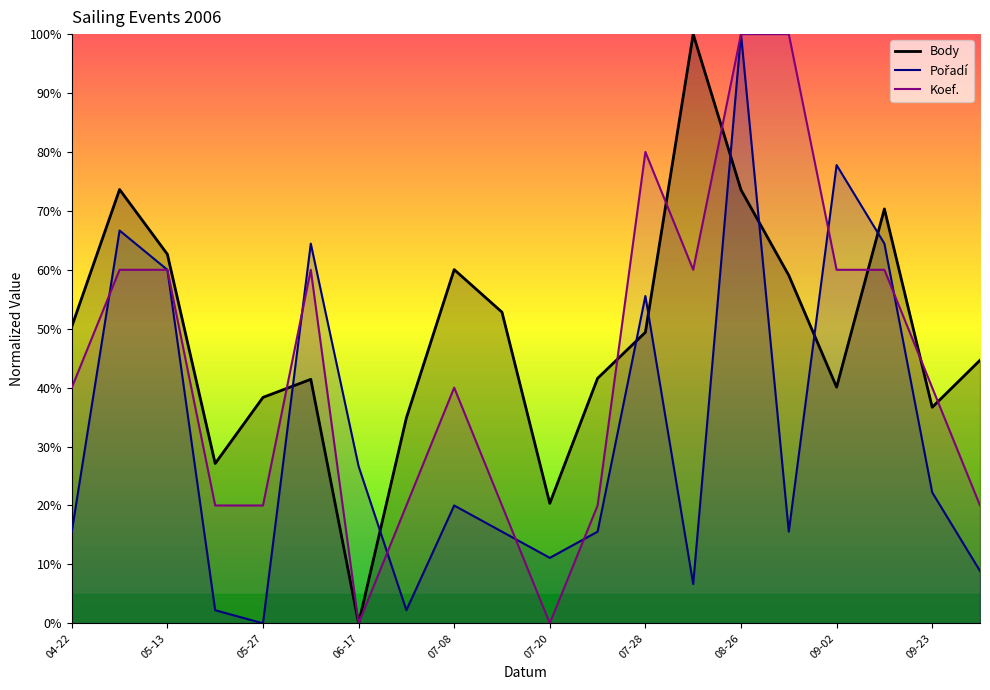

Reading left to right, extract all data points from this chart.

Body: 50.4	73.6	62.6	27.1	38.3	41.4	0.0	34.9	60.0	52.8	20.4	41.6	49.4	100.0	73.6	59.1	40.1	70.3	36.7	44.7
Pořadí: 15.6	66.7	60.0	2.2	0.0	64.4	26.7	2.2	20.0	15.6	11.1	15.6	55.6	6.7	100.0	15.6	77.8	64.4	22.2	8.9
Koef.: 40.0	60.0	60.0	20.0	20.0	60.0	0.0	20.0	40.0	20.0	0.0	20.0	80.0	60.0	100.0	100.0	60.0	60.0	40.0	20.0